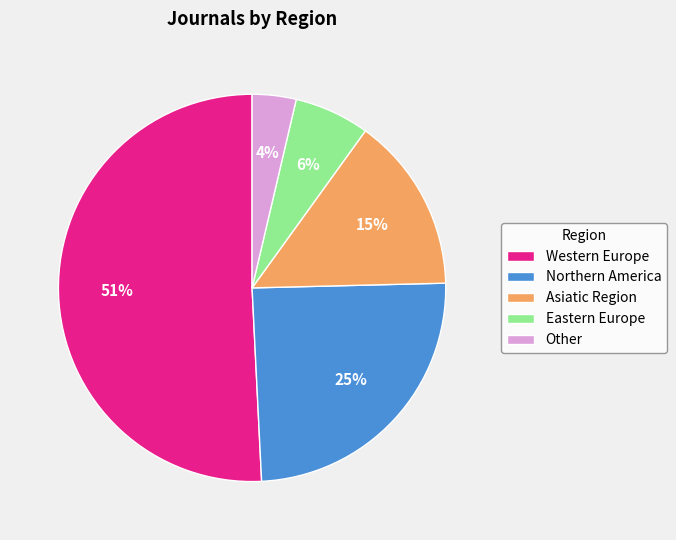

Rank the categories by value from lowest to highest.

Other, Eastern Europe, Asiatic Region, Northern America, Western Europe